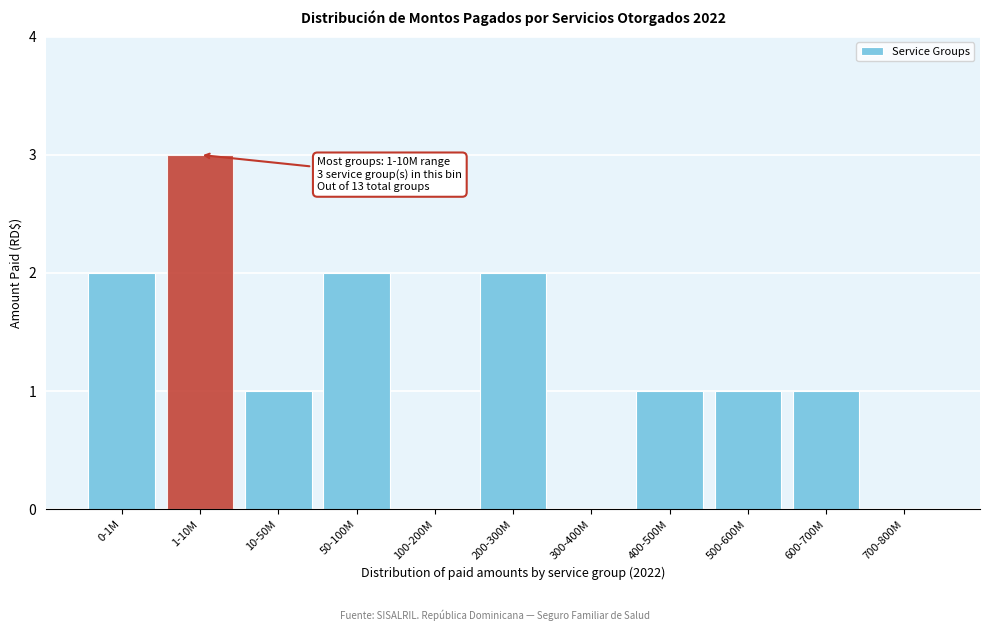

Reading right to left, list all the values displayed in this chart.

700-800M=0	600-700M=1	500-600M=1	400-500M=1	300-400M=0	200-300M=2	100-200M=0	50-100M=2	10-50M=1	1-10M=3	0-1M=2